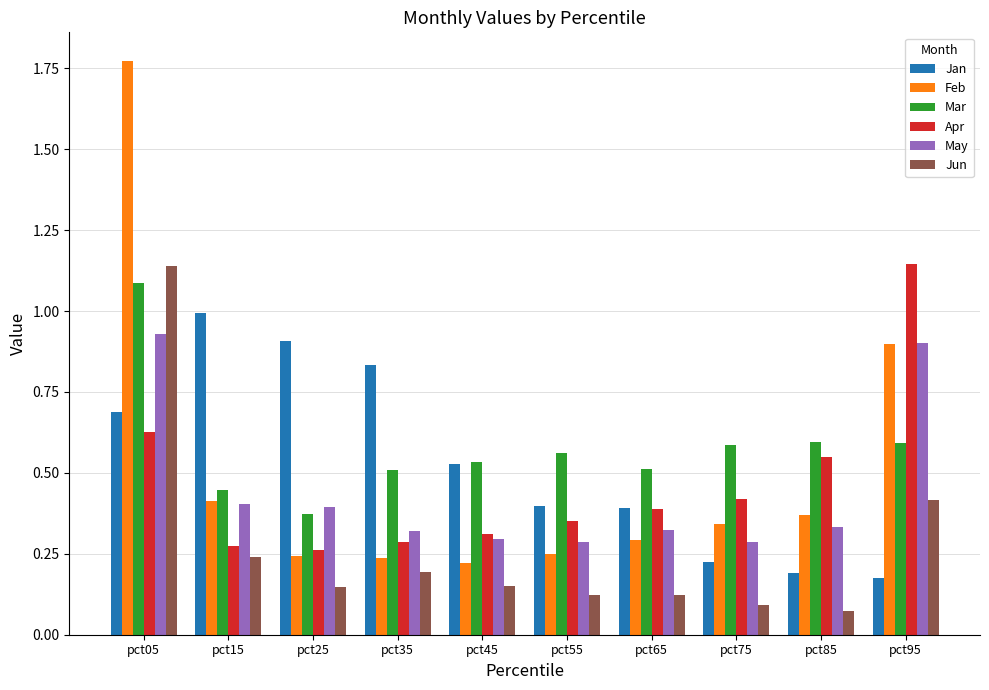

True or false: Jan has a value of 0.3 at pct75.

False